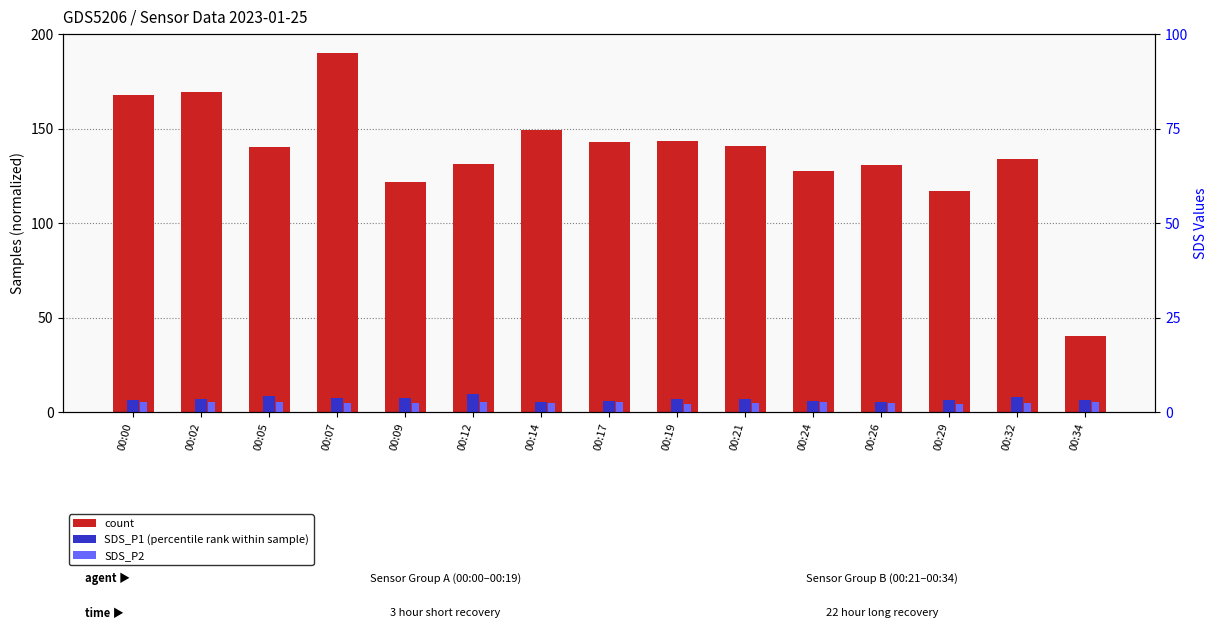

What is the difference between the maximum and second lowest values in the SDS_P2 series?

1.0